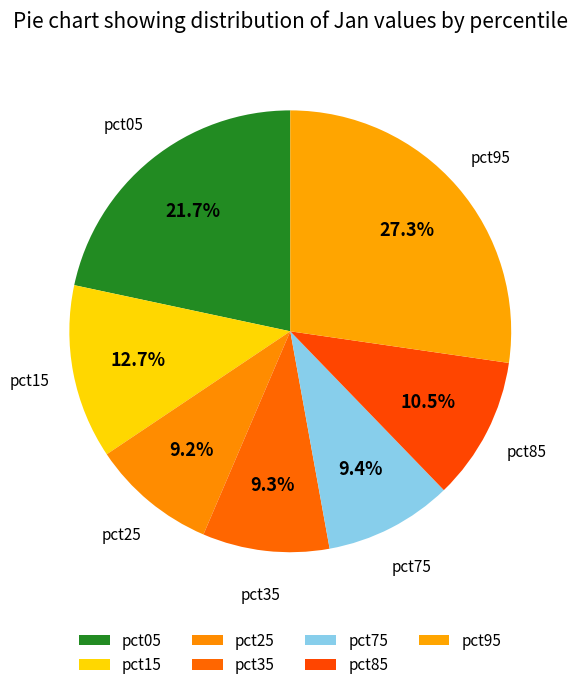

To the nearest percent, what percentage of the pie is pct15?

13%